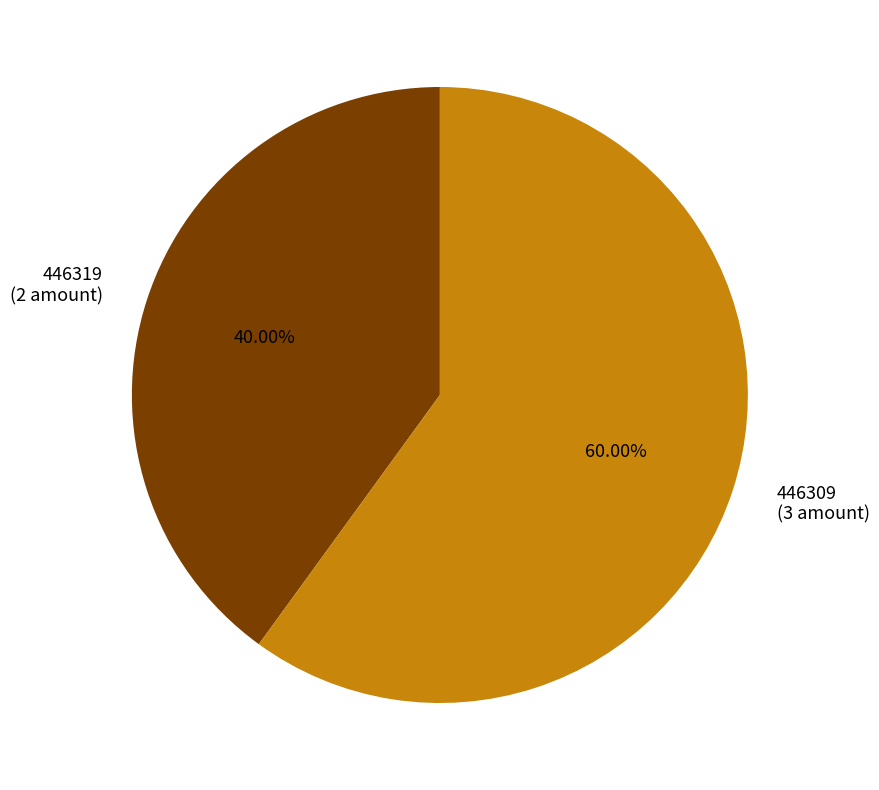

What percentage is the 446309 slice, to the nearest percent?

60%